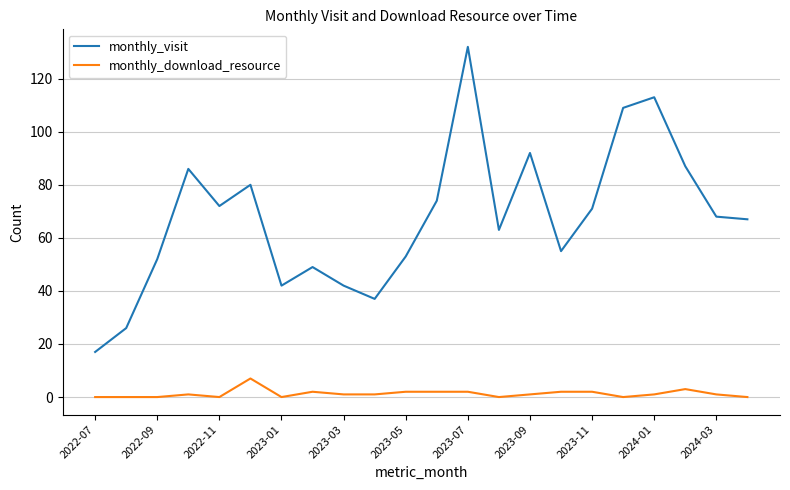

Which series has the largest range (max minus min)?

monthly_visit